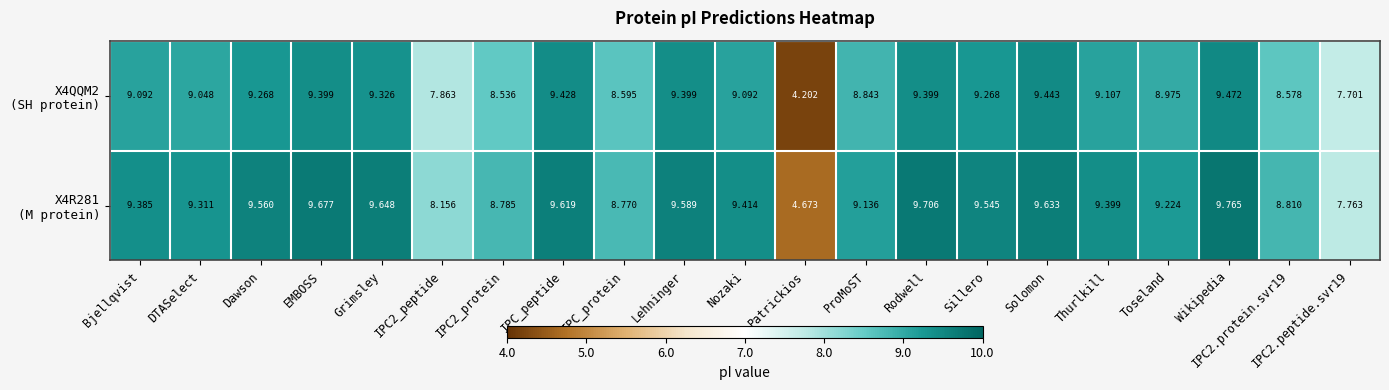

At which category is the sum across all series the highest?

Wikipedia